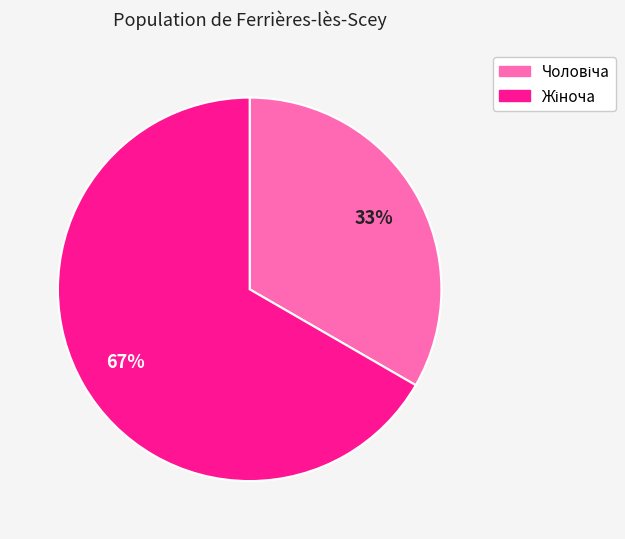

To the nearest percent, what is the average slice percentage?

50%